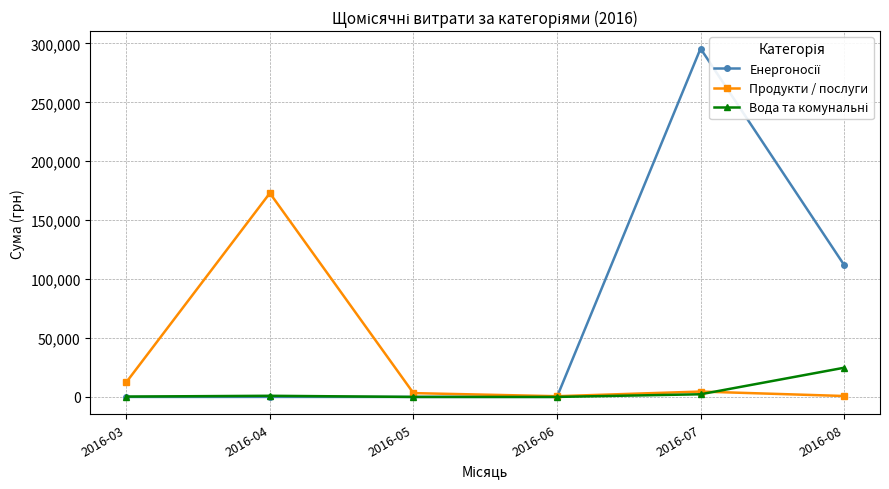

True or false: Вода та комунальні has a value of 0.0 at 2016-06.

True